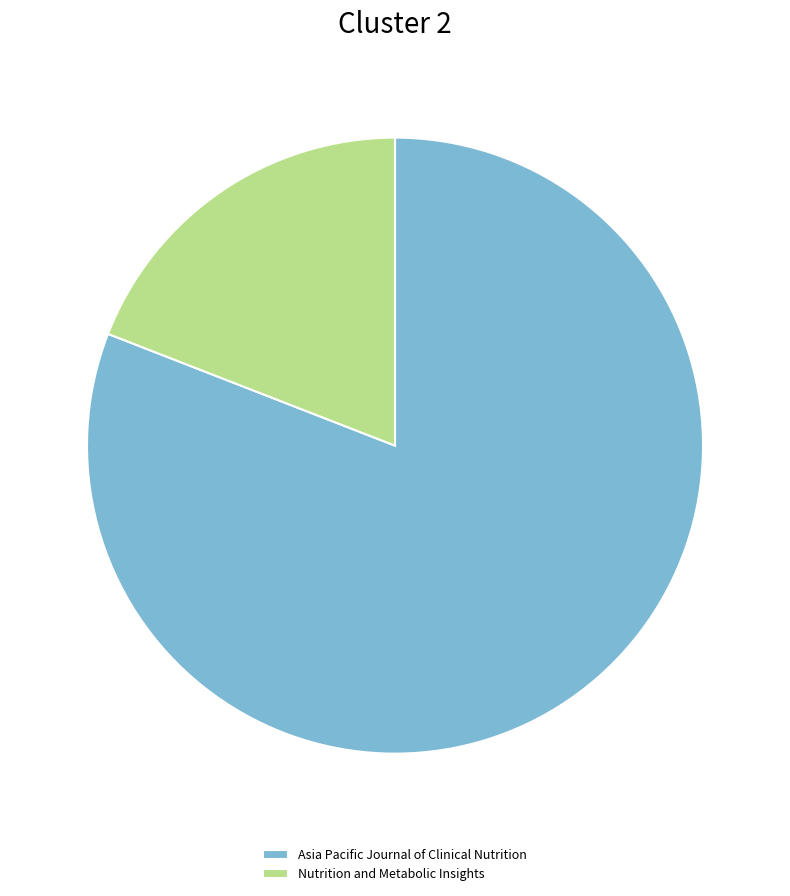

Is it true that Asia Pacific Journal of Clinical Nutrition is 81% of the pie?

True